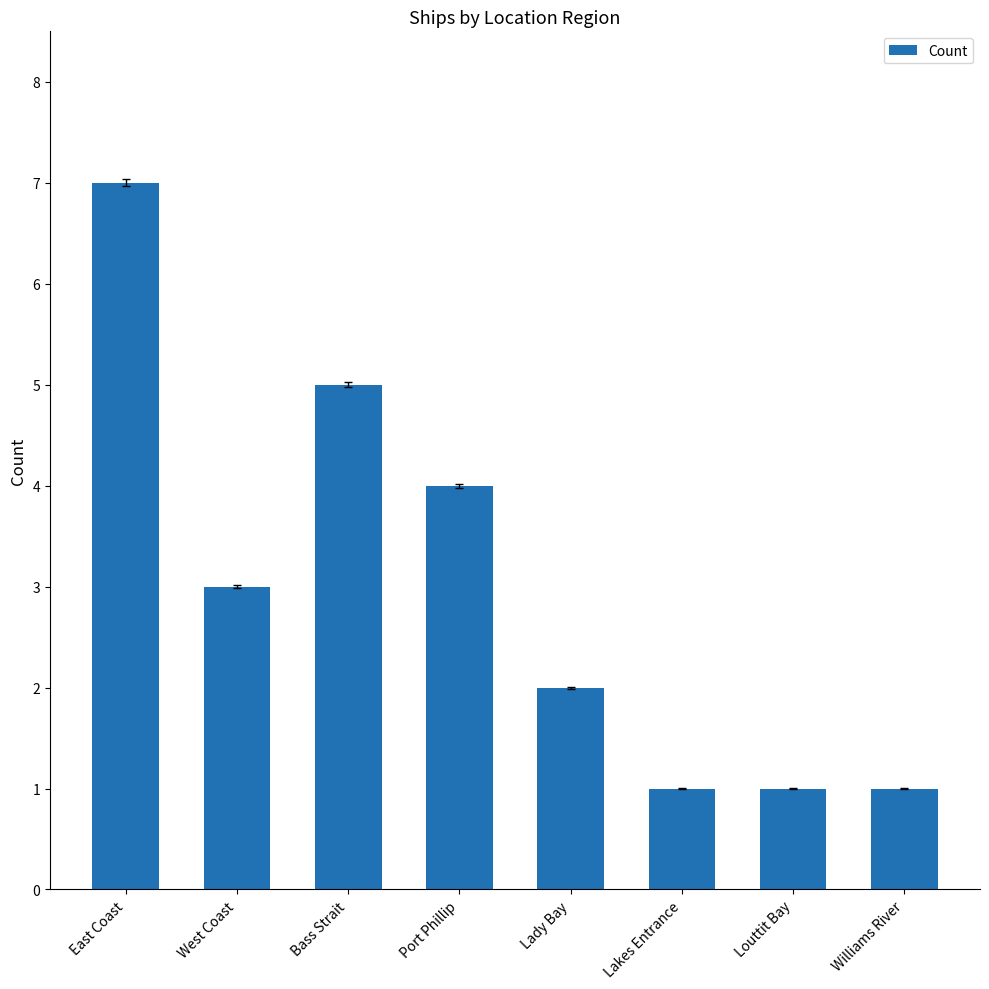

How many data points are less than 3?

4